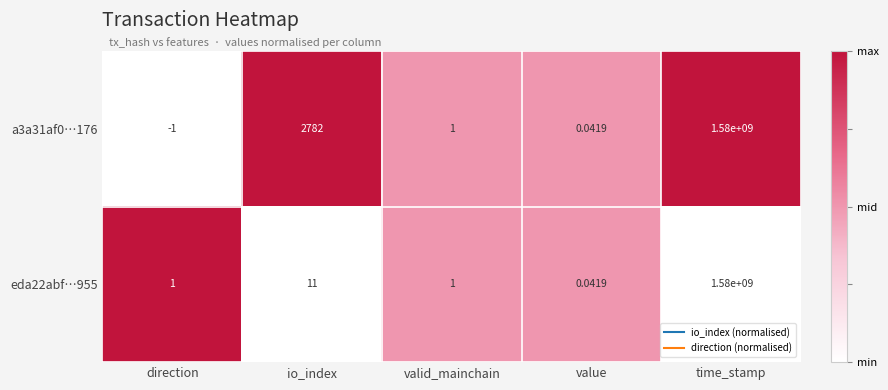

List the labels in order of a3a31af0…176 value, smallest first.

direction, value, valid_mainchain, io_index, time_stamp